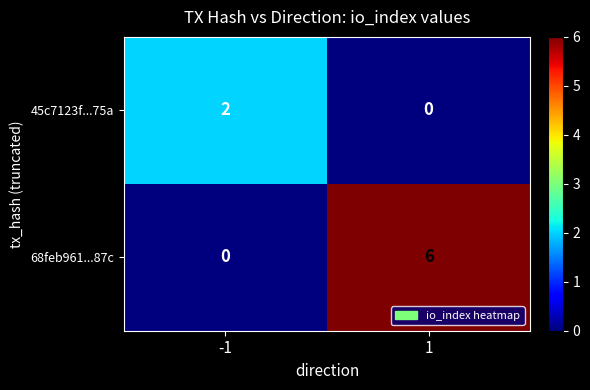

The 45c7123f...75a series shows 0 at 1. True or false?

True